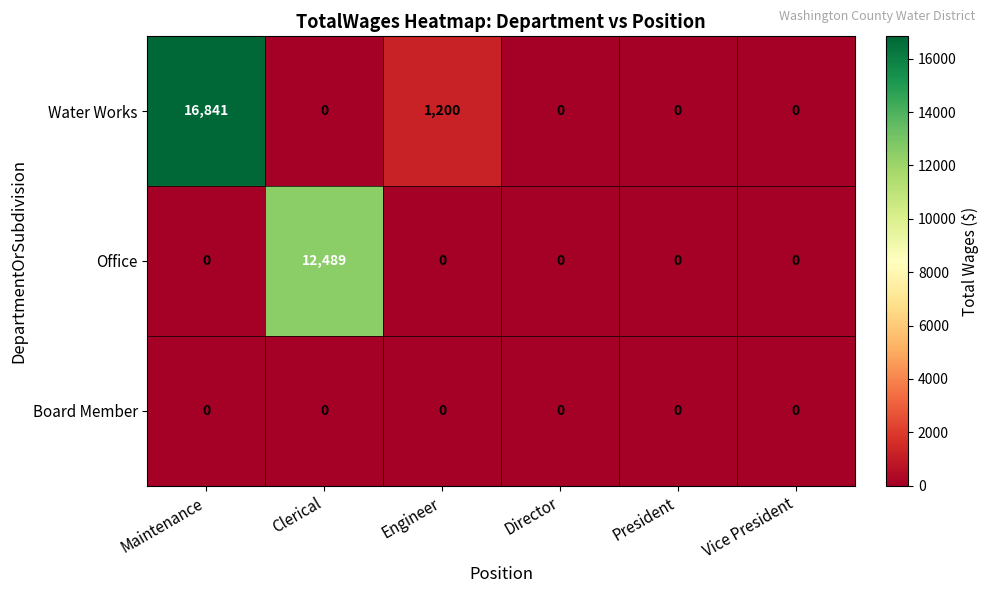

List the series in order of their overall mean, lowest first.

Board Member, Office, Water Works